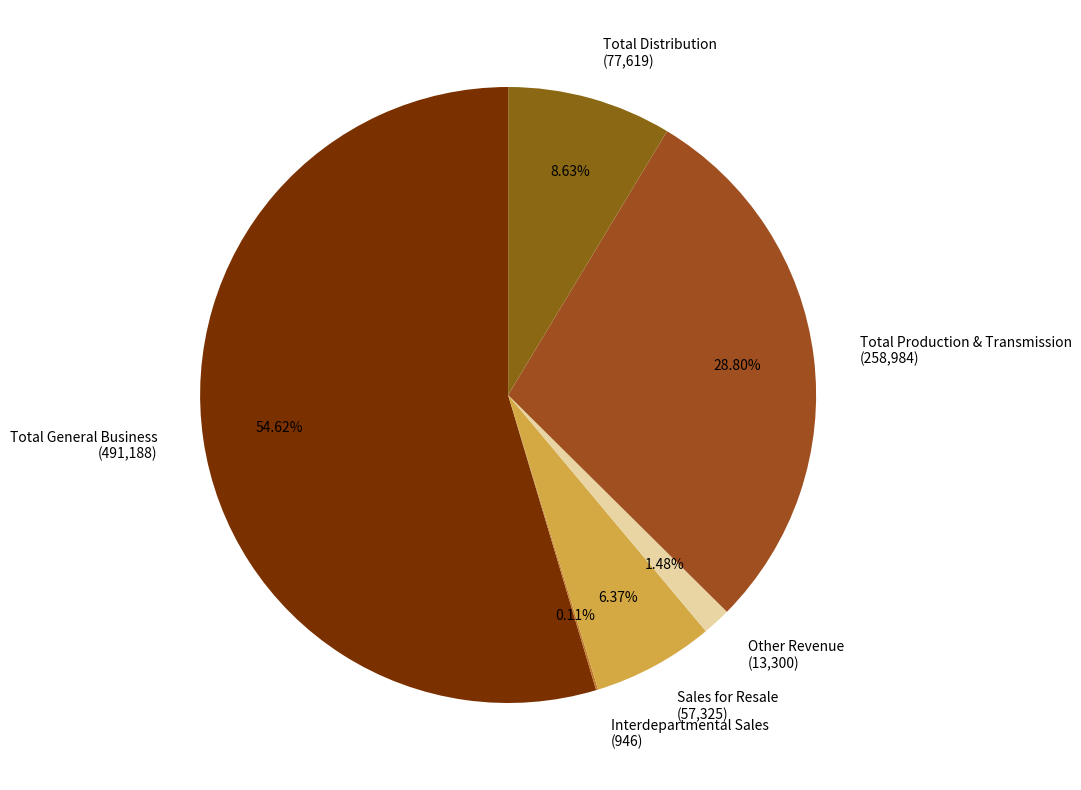

Is Total Distribution the majority of the pie?

No